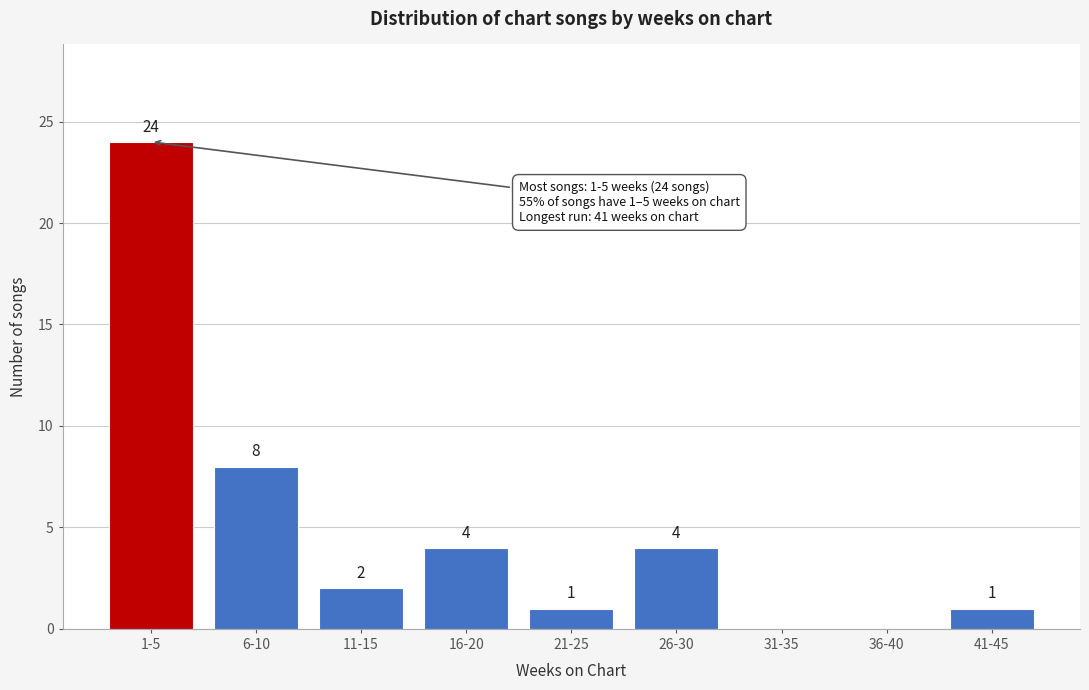

Reading left to right, transcribe all the data shown in this chart.

1-5=24	6-10=8	11-15=2	16-20=4	21-25=1	26-30=4	31-35=0	36-40=0	41-45=1